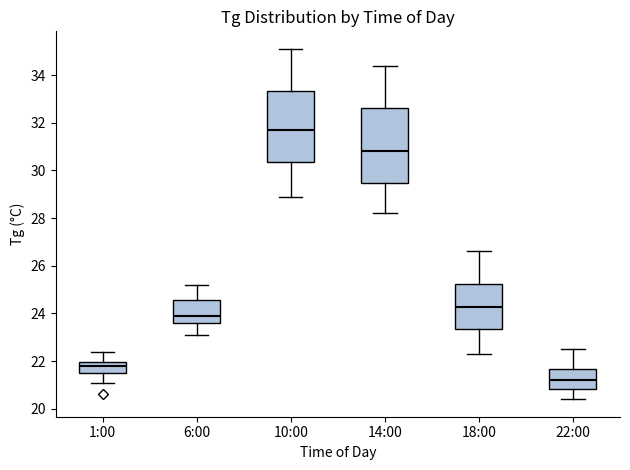

Reading left to right, transcribe this box plot: for each box, give where its median line is, the range the box spans, and where its two whiskers end, as read against the y-axis. The values are not printed on the chart, so give them approximately, as read against the axis.

1:00: median 21.8, box 21.6 to 22.0, whiskers 21.2 to 22.4
6:00: median 24.0, box 23.6 to 24.6, whiskers 23.2 to 25.2
10:00: median 31.8, box 30.4 to 33.4, whiskers 29.0 to 35.2
14:00: median 30.8, box 29.4 to 32.6, whiskers 28.2 to 34.4
18:00: median 24.2, box 23.4 to 25.2, whiskers 22.4 to 26.6
22:00: median 21.2, box 20.8 to 21.6, whiskers 20.4 to 22.6